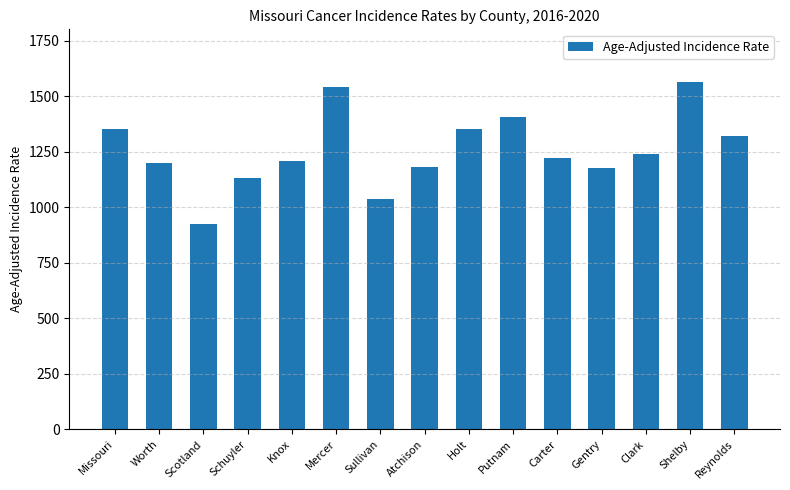

The value at Clark is 1239.1. True or false?

True